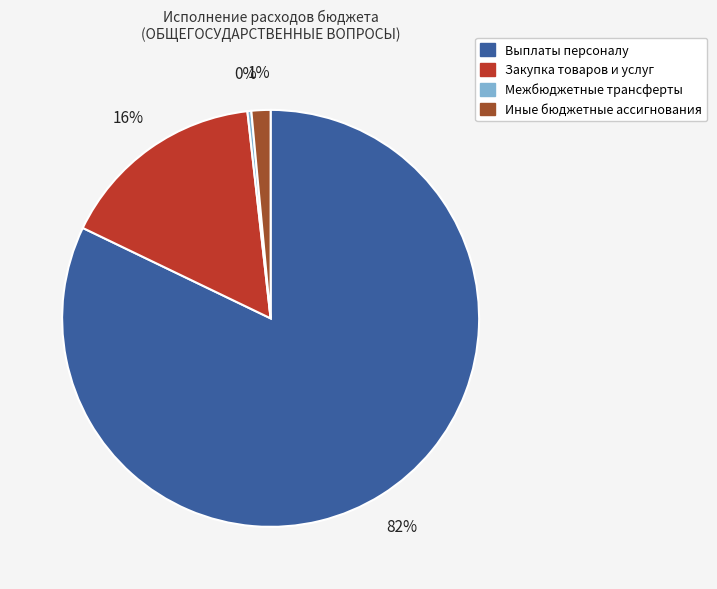

To the nearest percent, what is the average slice percentage?

25%